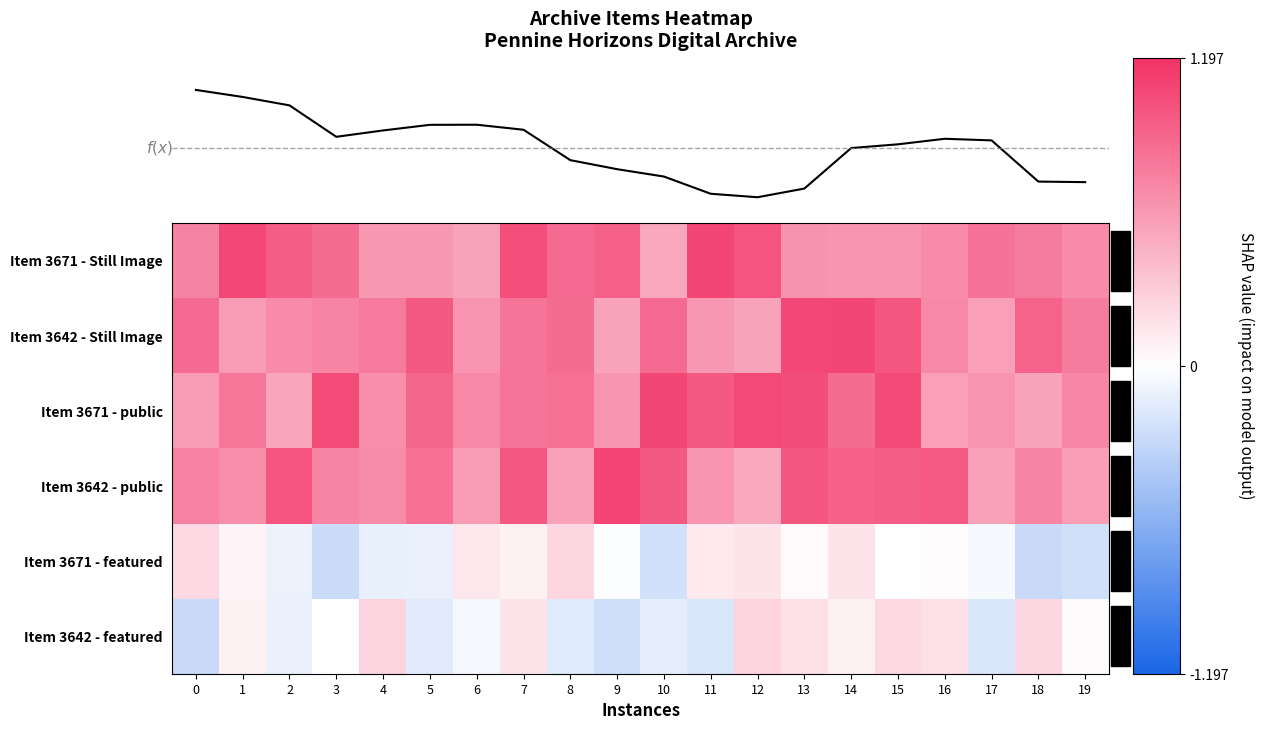

How many distinct data groups are displayed?

6